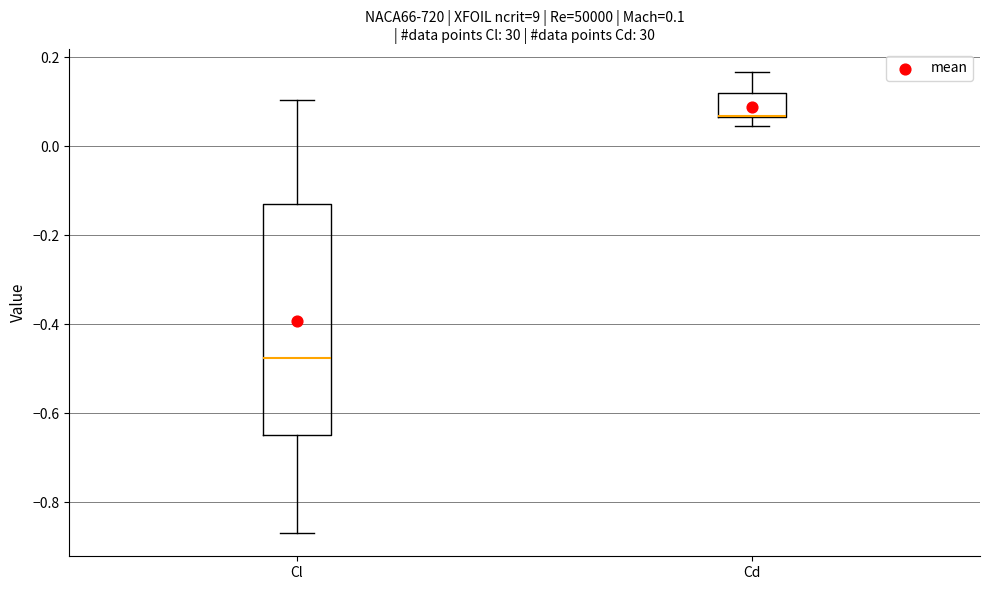

Comparing the boxes themselves (not the whiskers), which one is the tallest?

Cl